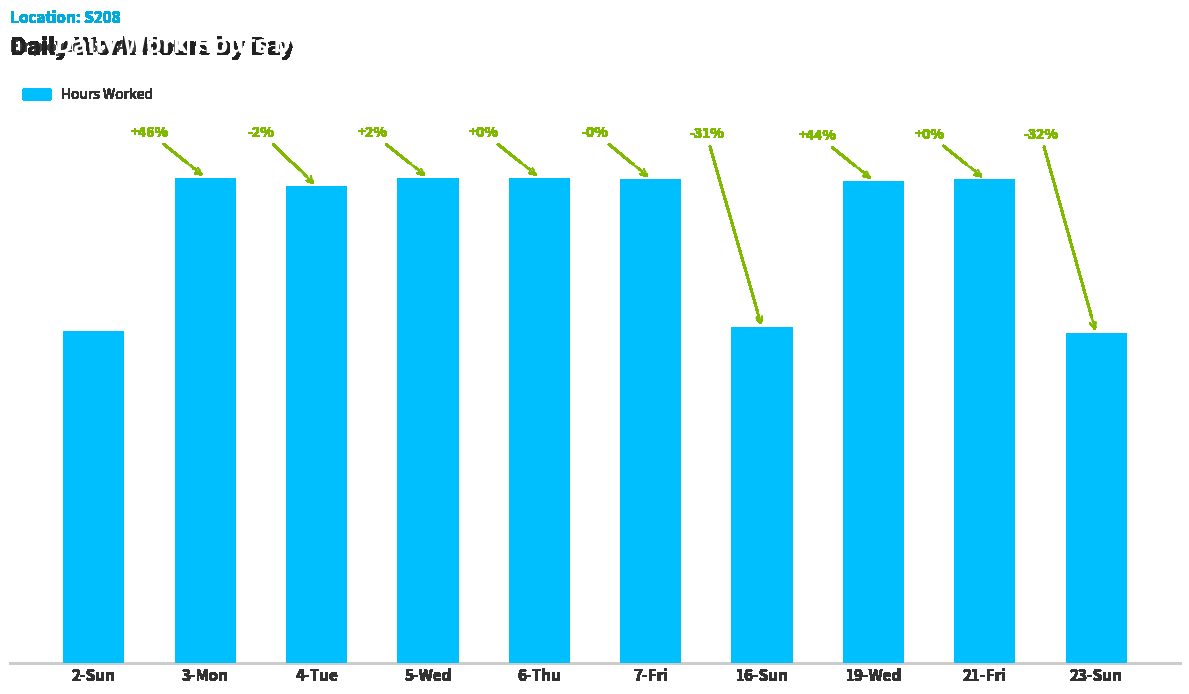

Reading right to left, extract all data points from this chart.

23-Sun=9.7	21-Fri=14.2	19-Wed=14.2	16-Sun=9.9	7-Fri=14.2	6-Thu=14.3	5-Wed=14.3	4-Tue=14.0	3-Mon=14.3	2-Sun=9.8